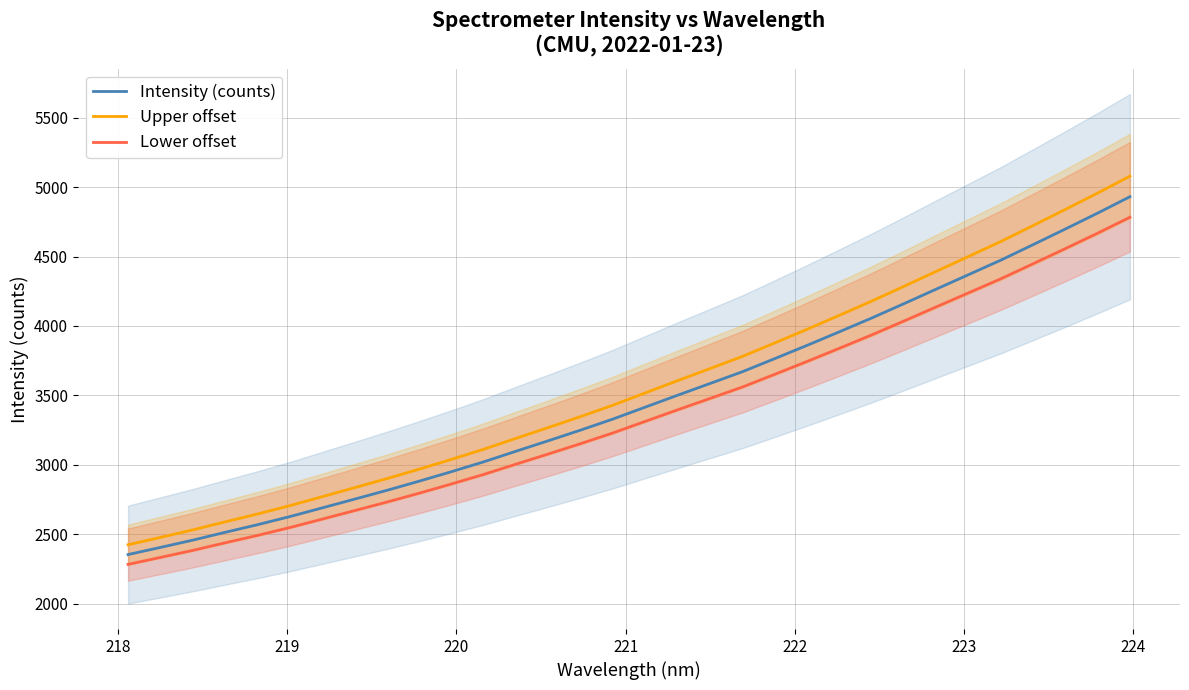

Count the number of categories in the chart.

32